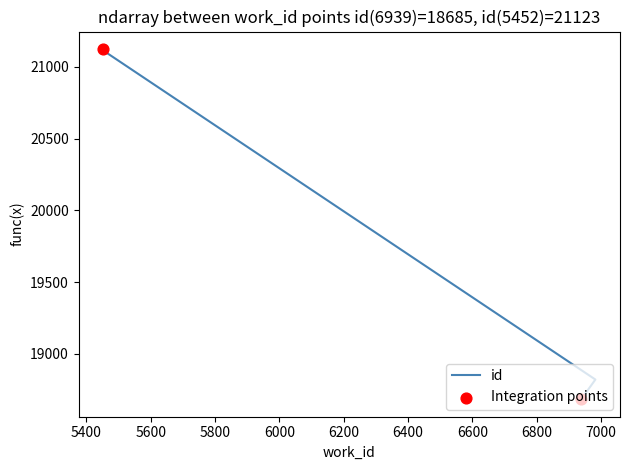

Between 5452 and 6983, which is larger?

5452